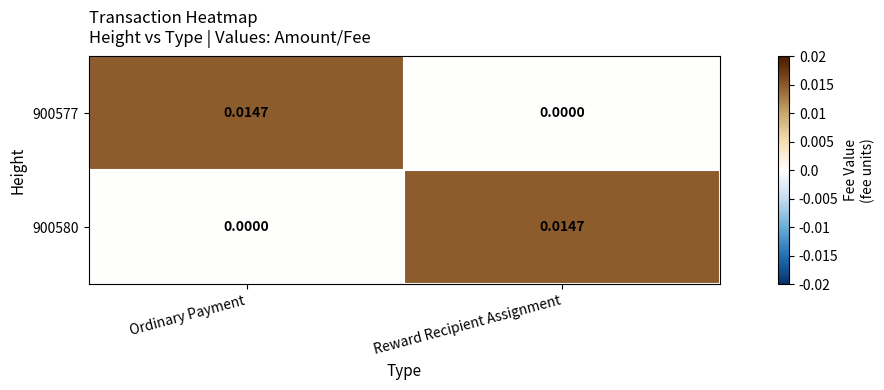

Rank the categories by 900577 value from highest to lowest.

Ordinary Payment, Reward Recipient Assignment